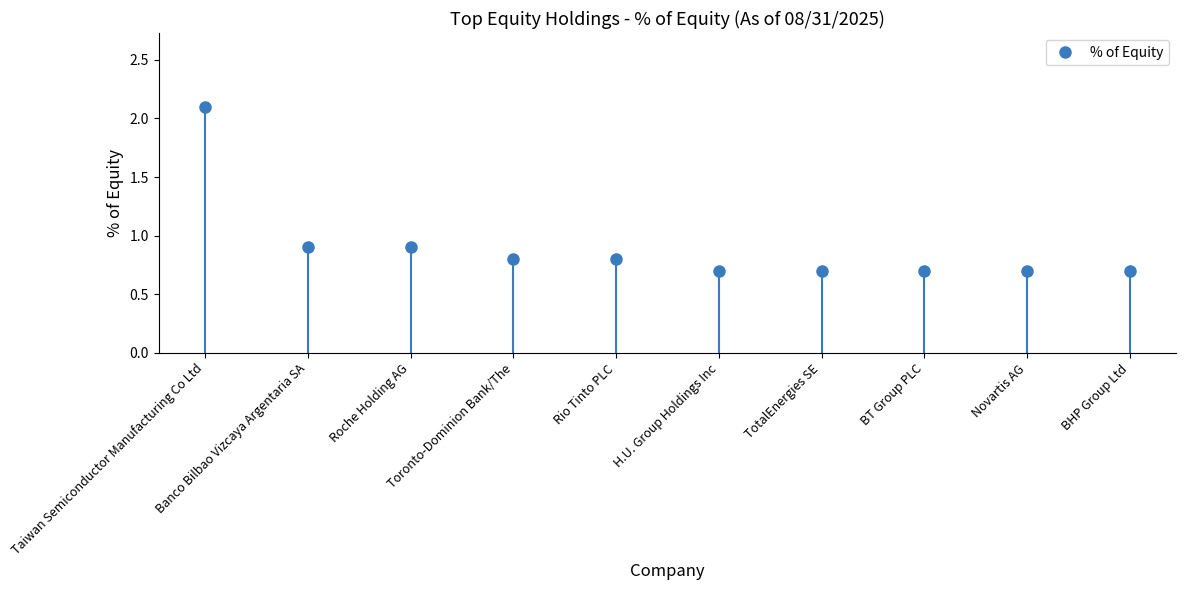

Reading left to right, what are all the values shown in this chart?

2.1	0.9	0.9	0.8	0.8	0.7	0.7	0.7	0.7	0.7